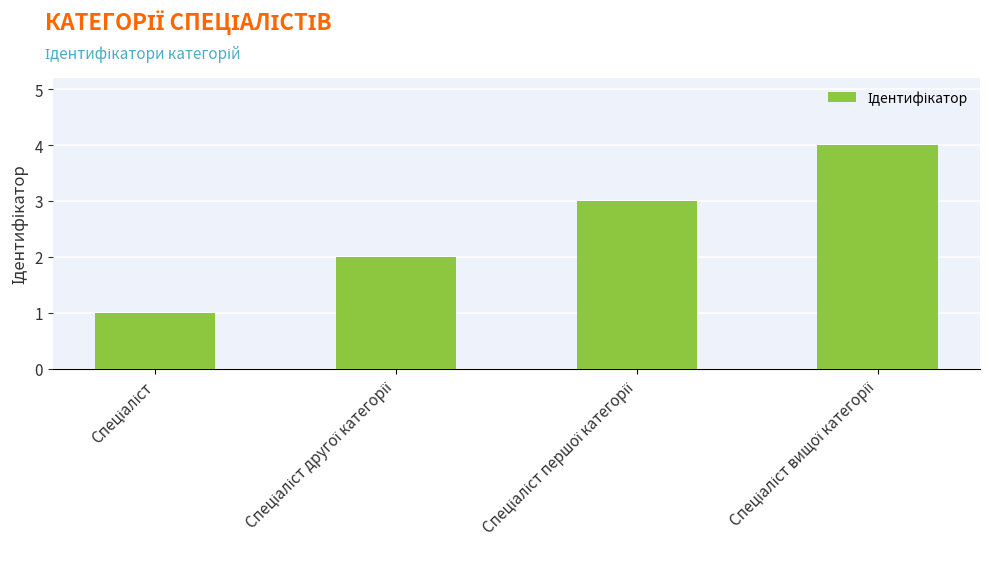

Does the chart contain any negative values?

No